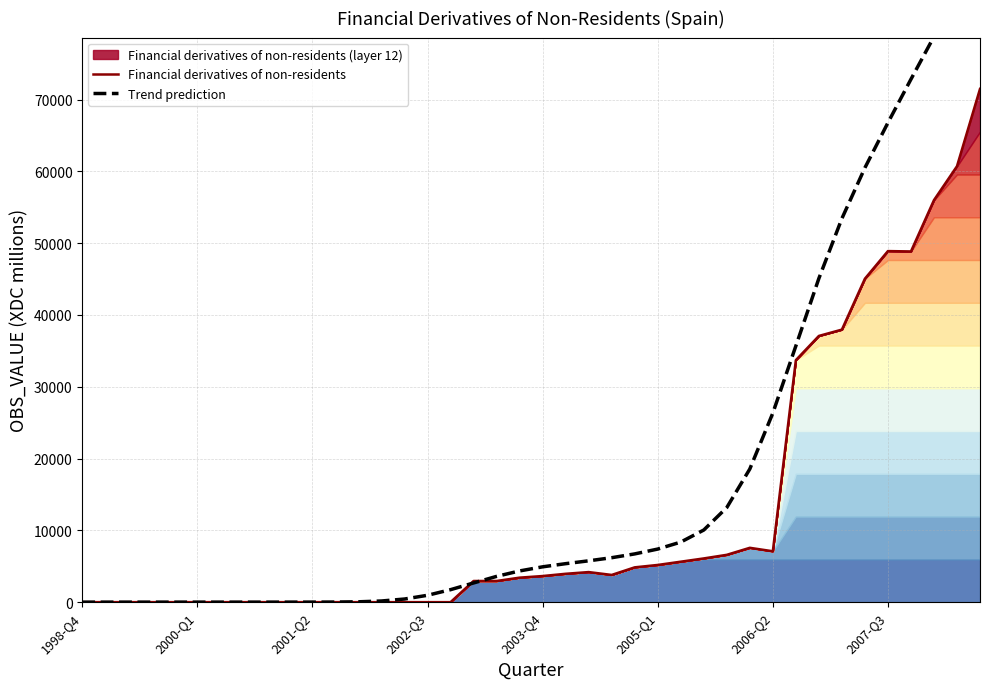

Which category has the lowest value in the Trend prediction series?

1998-Q4